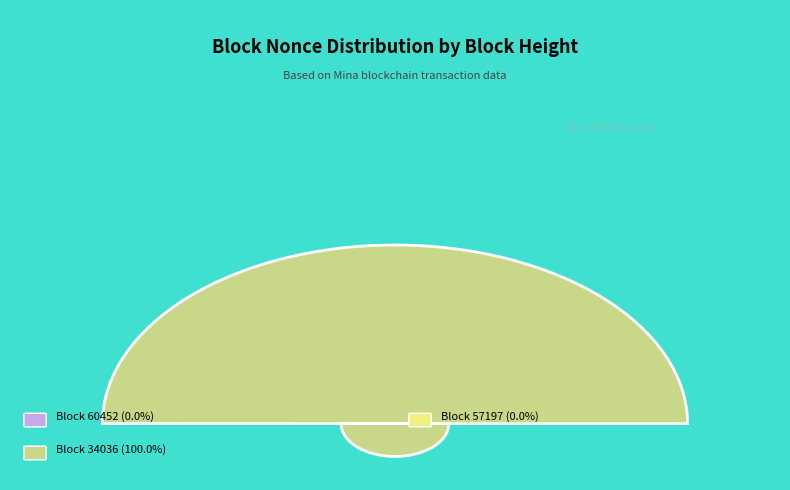

Does 34036 account for over 50% of the chart?

Yes